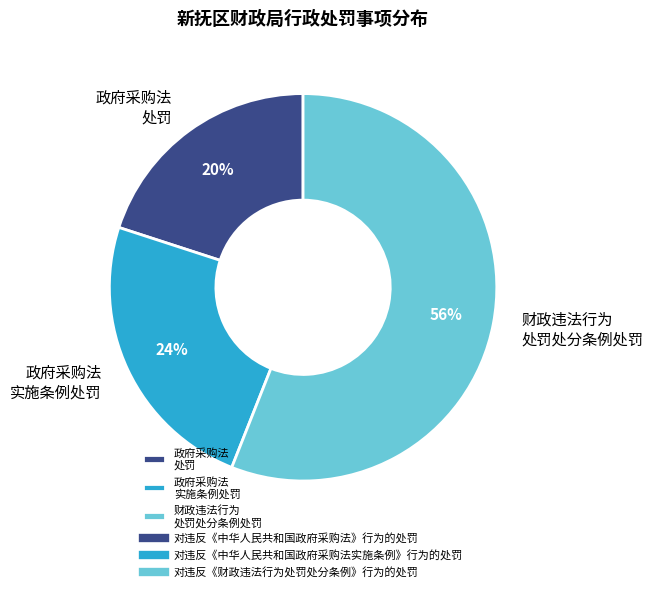

Which category has the biggest portion of the pie?

财政违法行为 处罚处分条例处罚